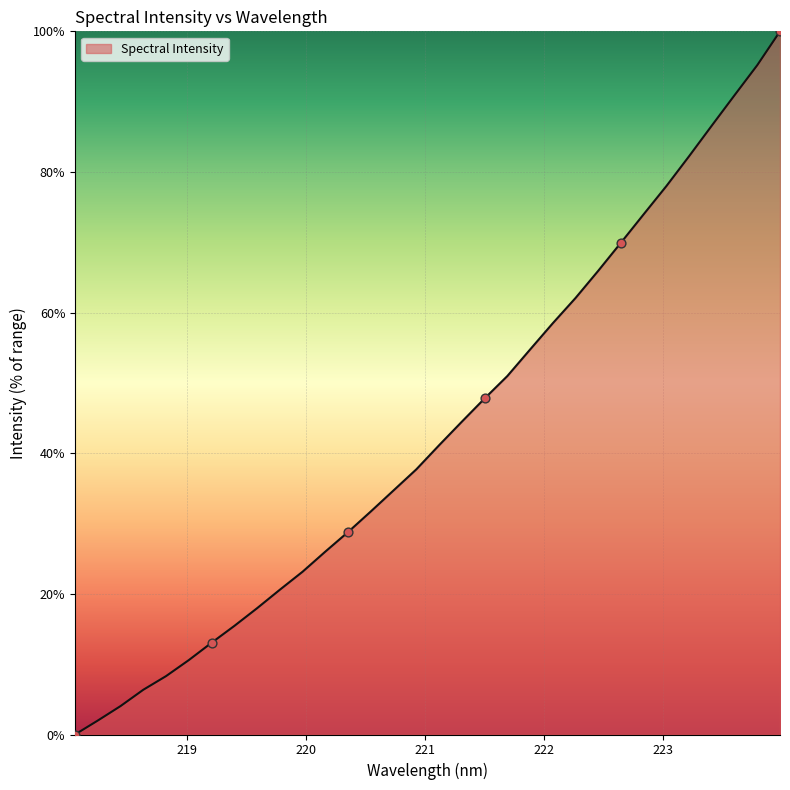

What is the maximum value shown in the chart?

100.0